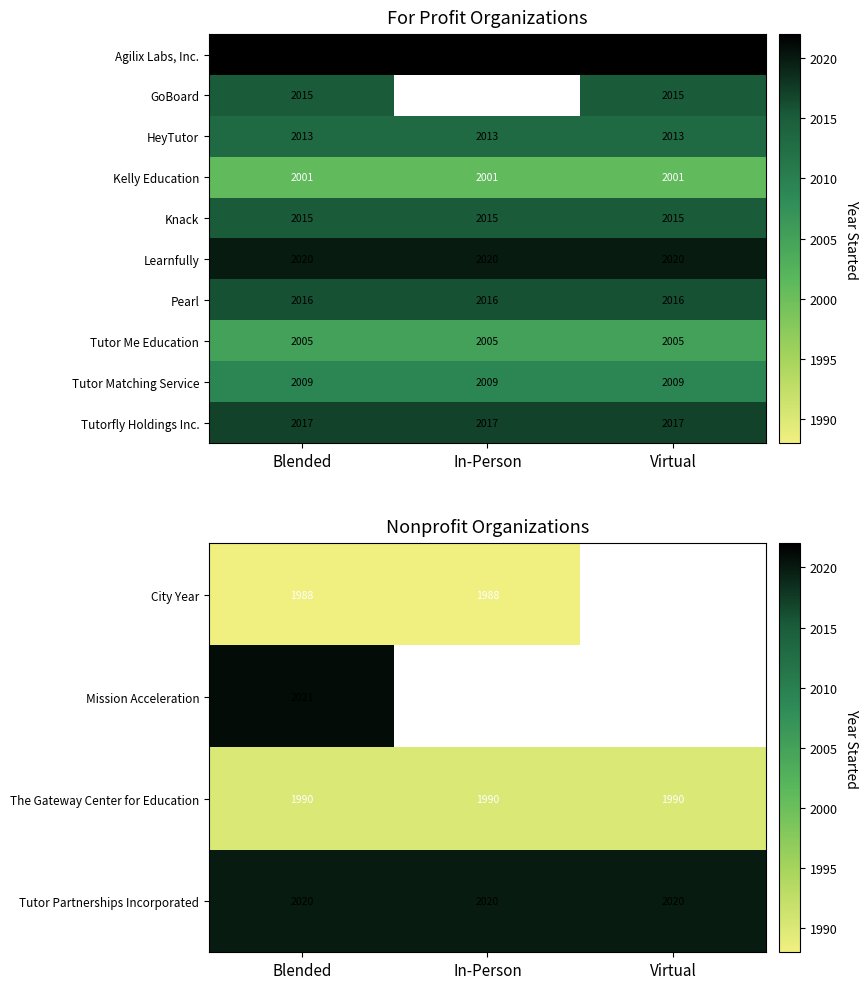

The value of City Year at In-Person is 969. True or false?

False